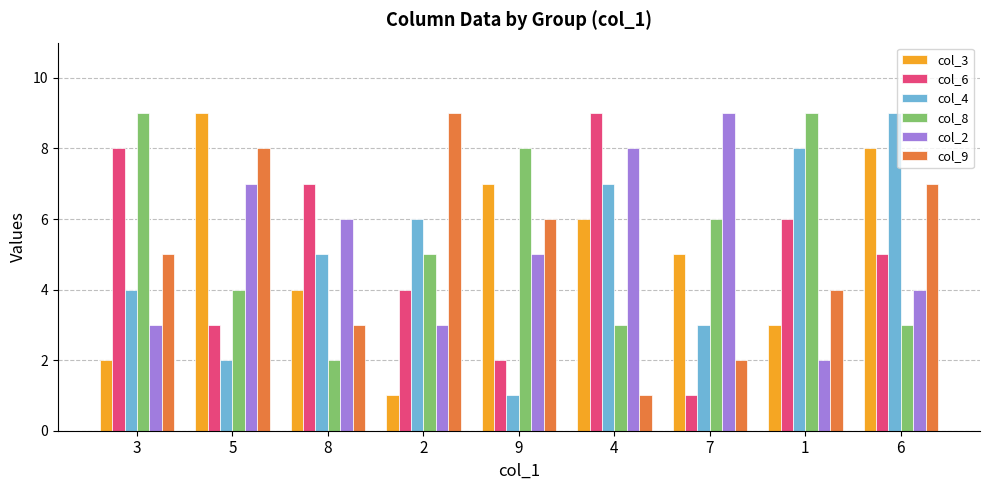

What is the smallest value displayed?

1